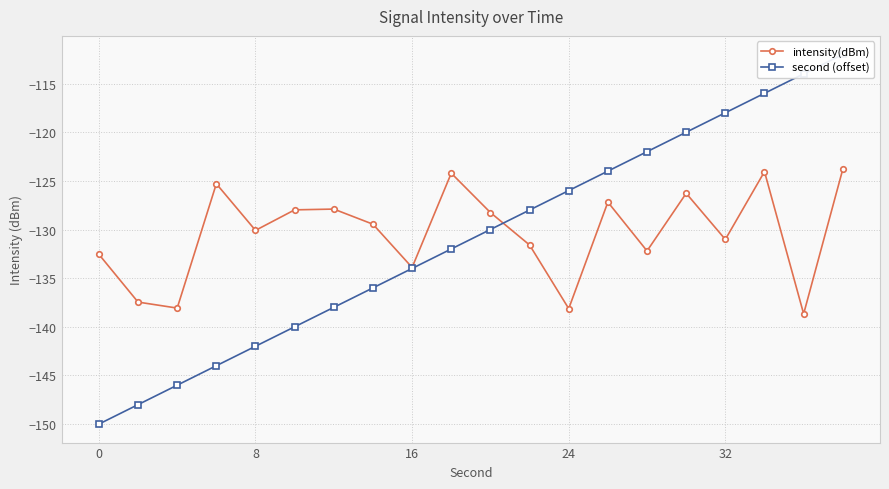

What is the value of the second (offset) point at the 19th from the left?

-114.0